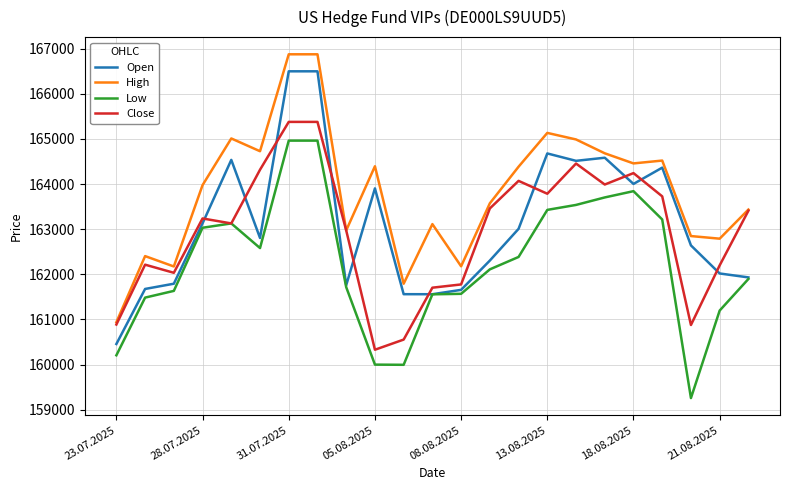

What is the maximum value shown in the chart?

166876